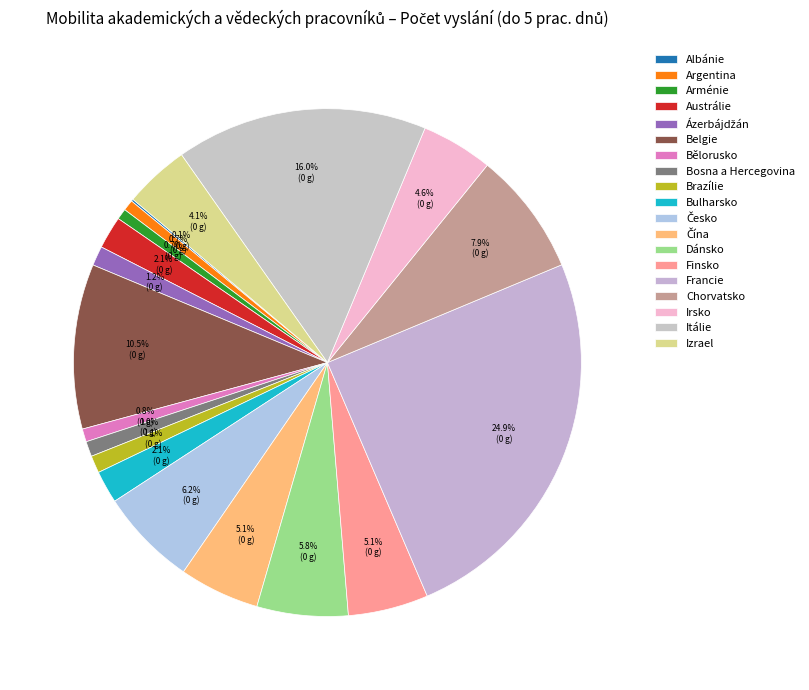

The Brazílie slice represents 8% of the pie. True or false?

False